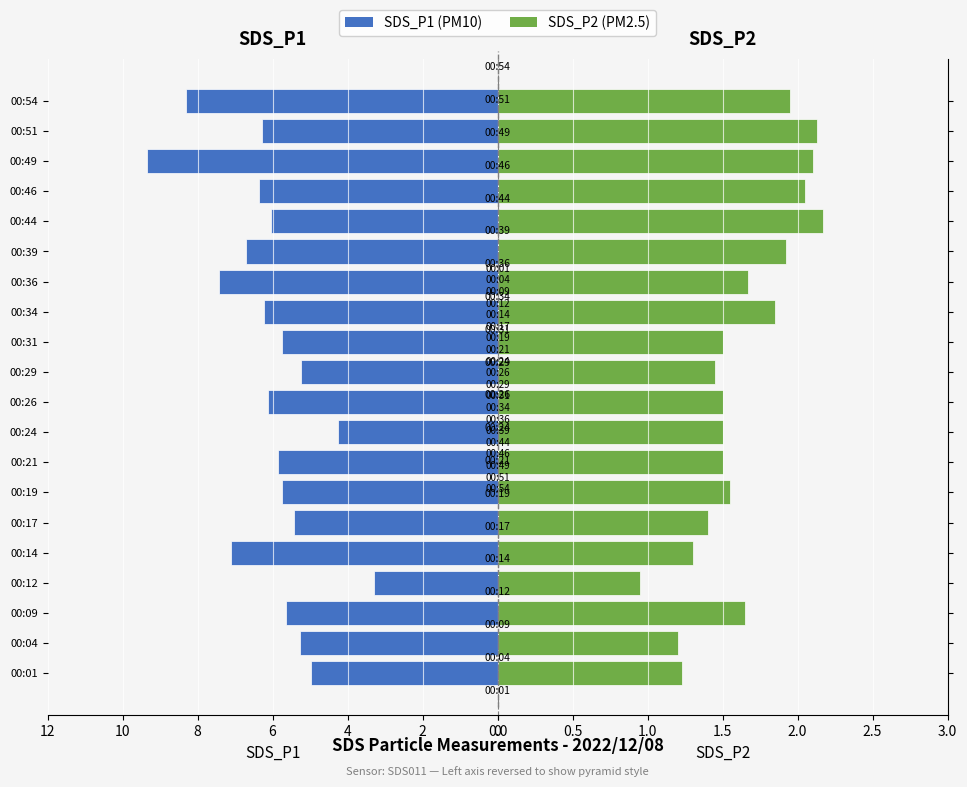

What are all the series names shown in the legend?

SDS_P1, SDS_P2